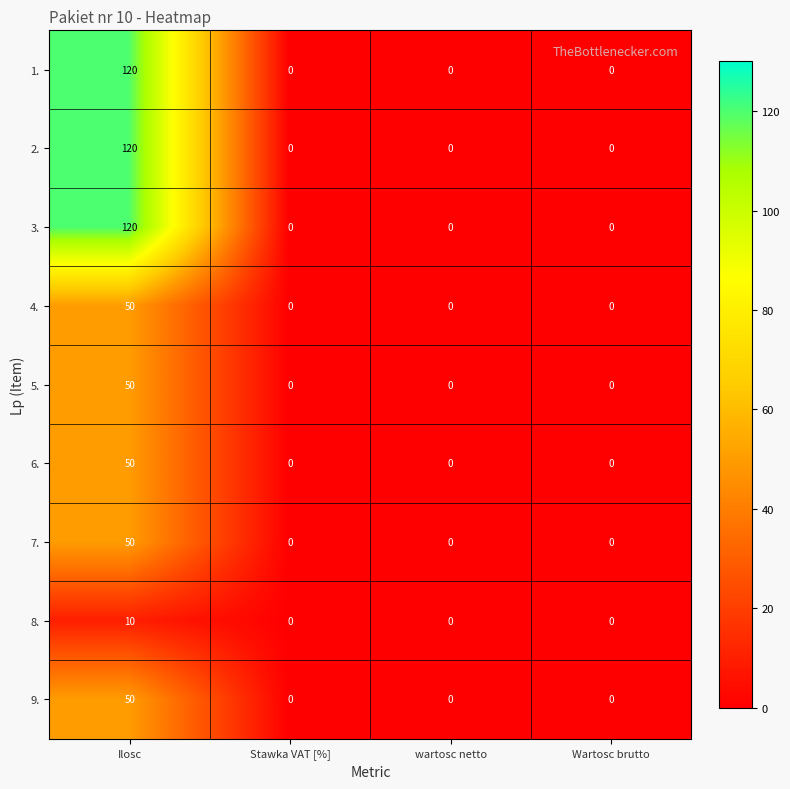

What is the maximum value shown in the chart?

120